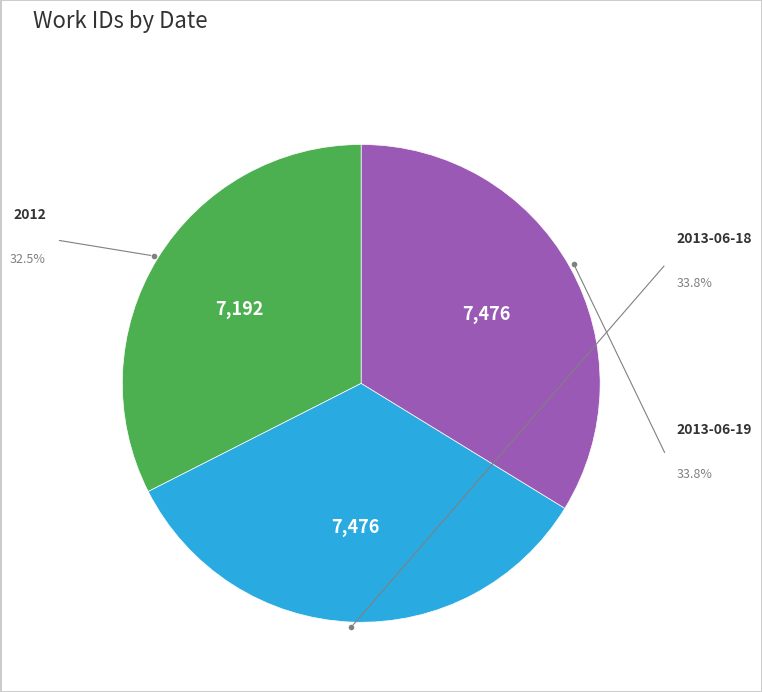

How many slices are in this pie chart?

3